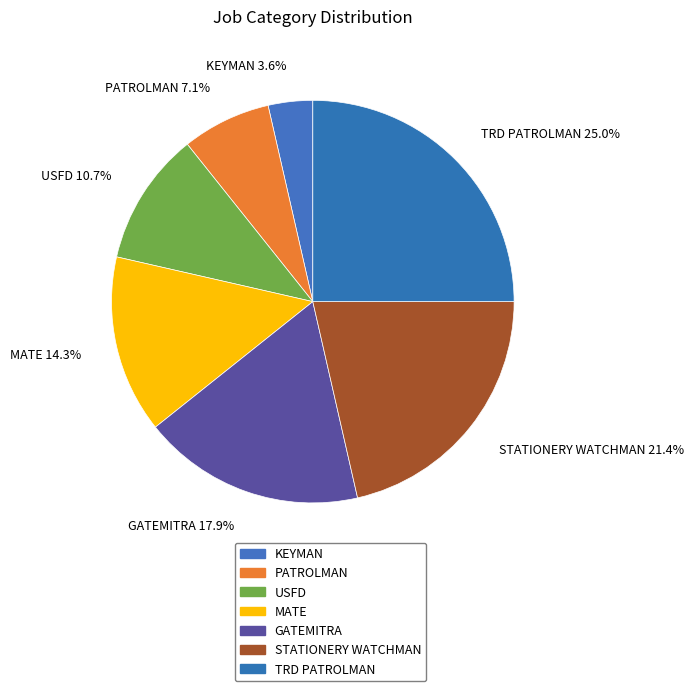

Approximately how many times larger is the value at STATIONERY WATCHMAN compared to KEYMAN?

6.0